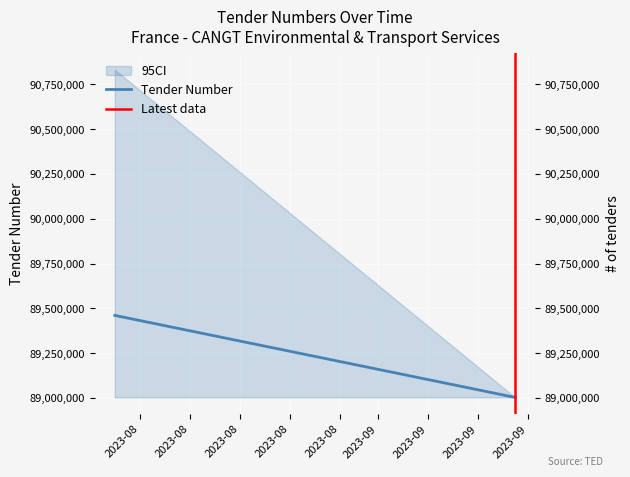

Rank the categories by Latest data value from lowest to highest.

2023-08, 2023-08